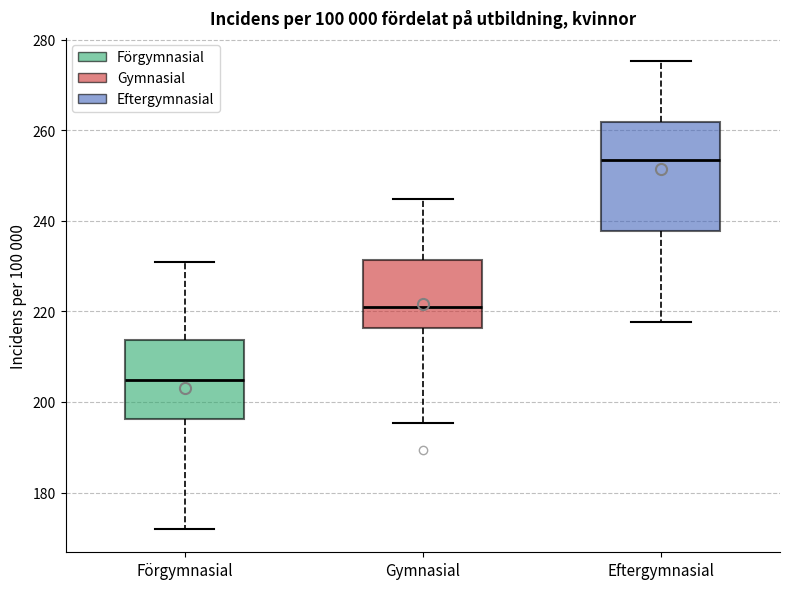

Which box is the tallest, from its lower edge to its upper edge?

Eftergymnasial